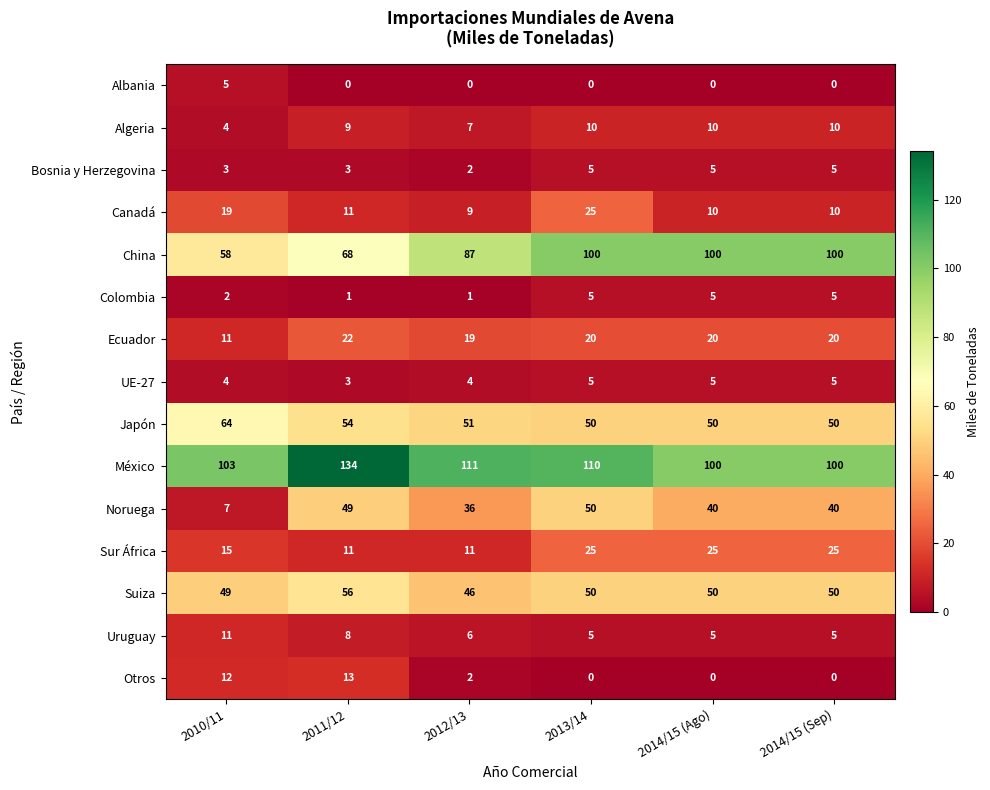

Which series changed the most between 2010/11 and 2011/12?

Noruega